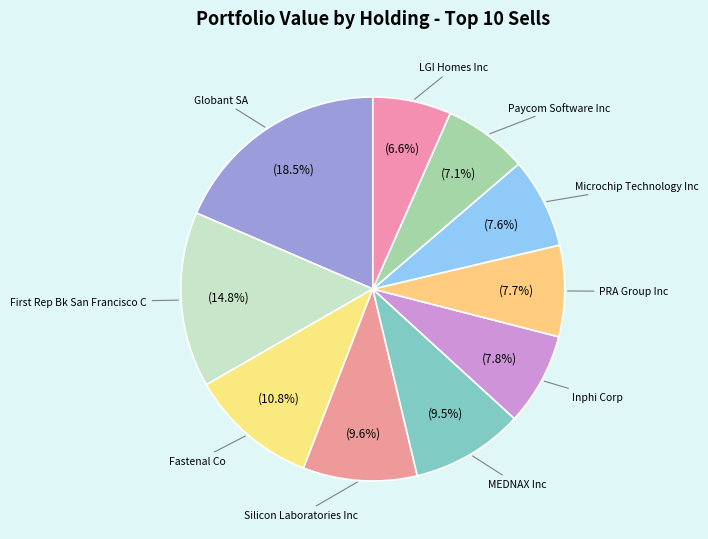

Count the number of slices in the pie.

10